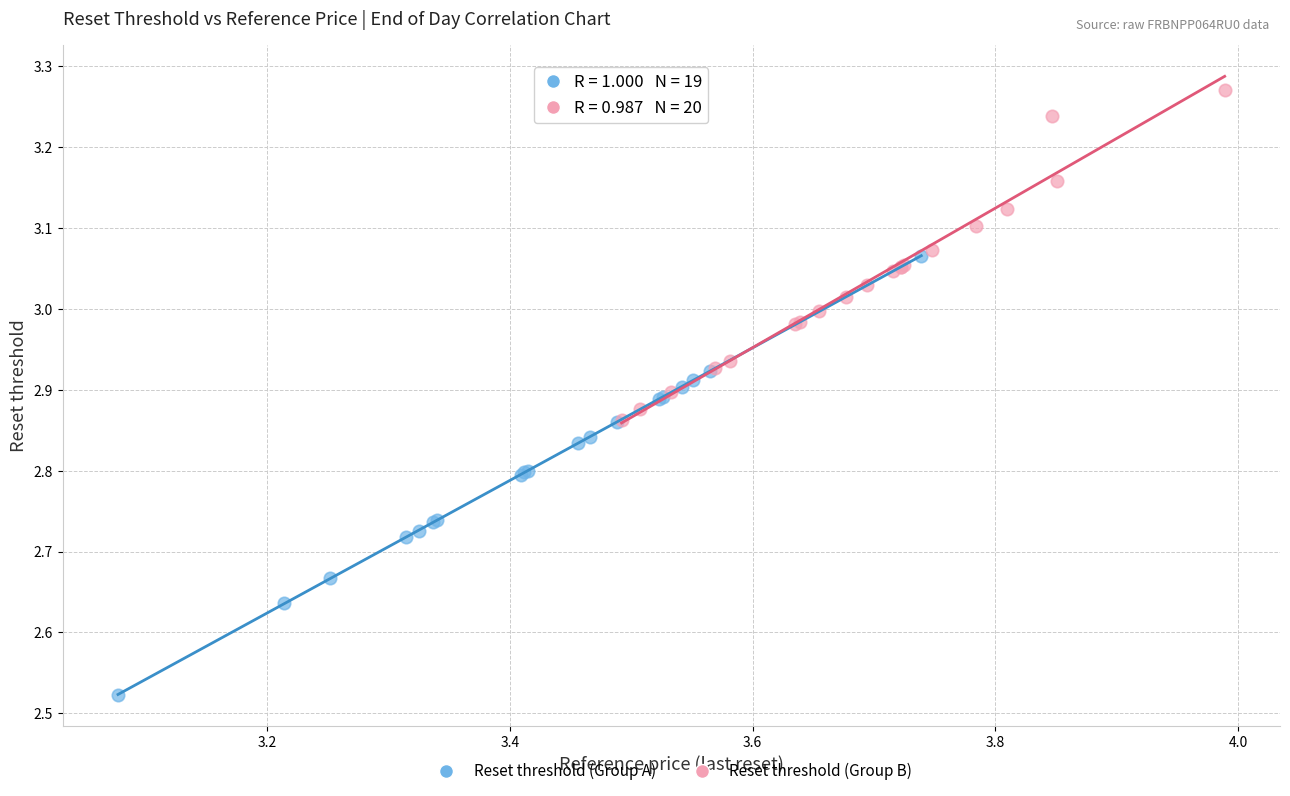

Which series has the widest spread of Y values?

Reset threshold (Group A)